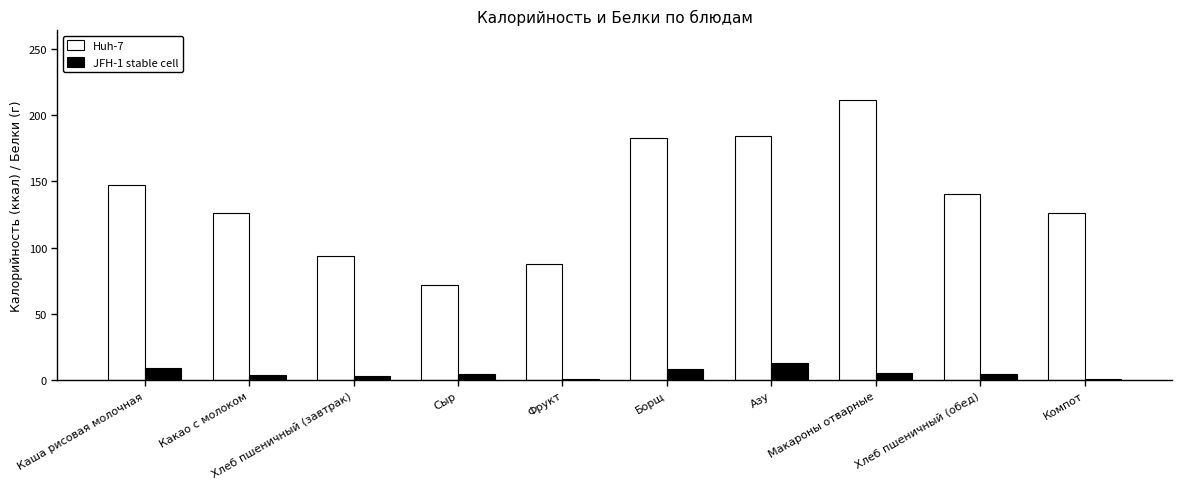

Count the number of data series in this chart.

2